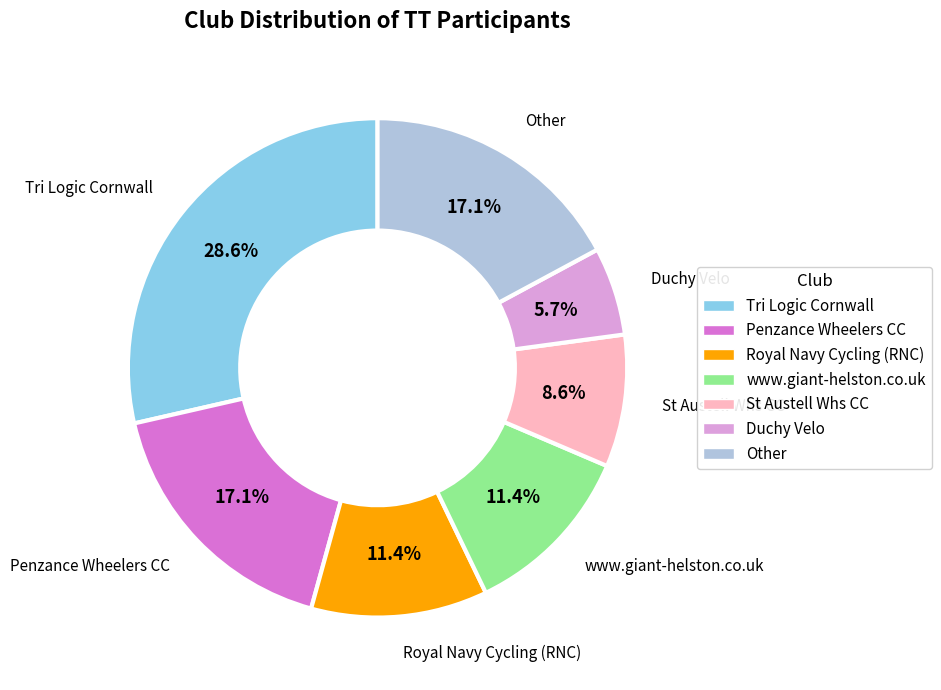

To the nearest percent, what portion does Tri Logic Cornwall represent?

29%